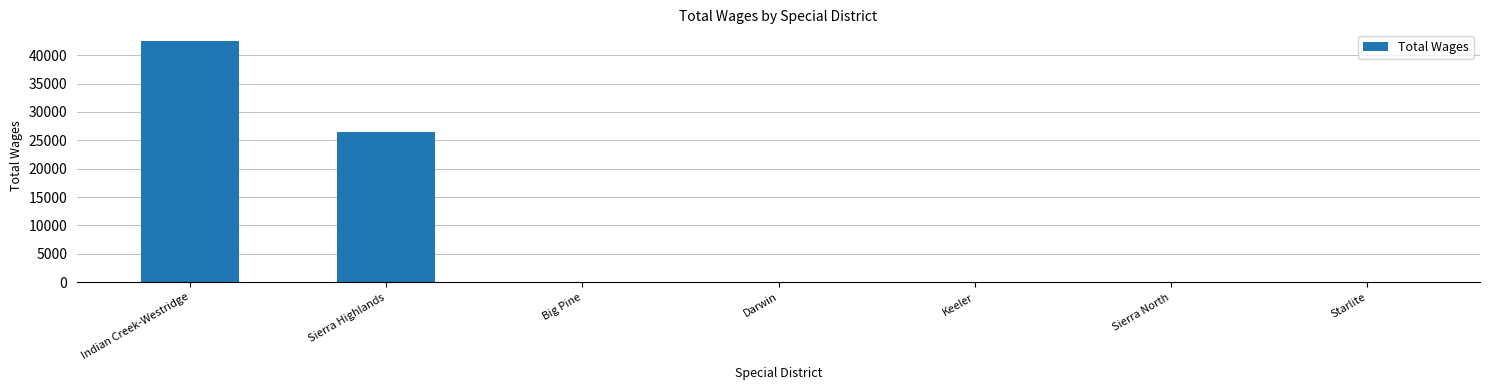

What is the change in value from Indian Creek-Westridge to Sierra North?

-42429